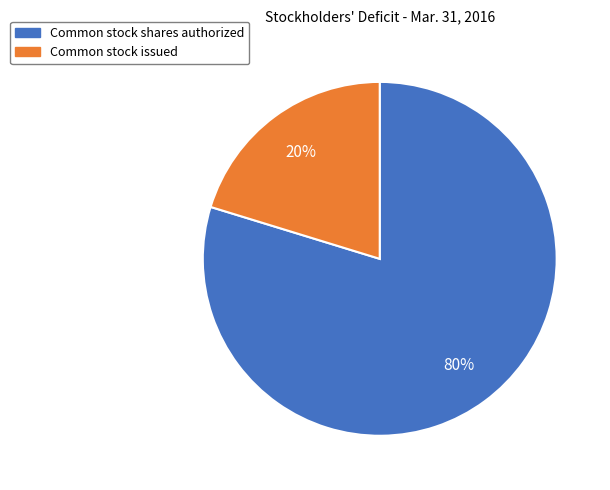

What is the largest slice in the pie chart?

Common stock shares authorized